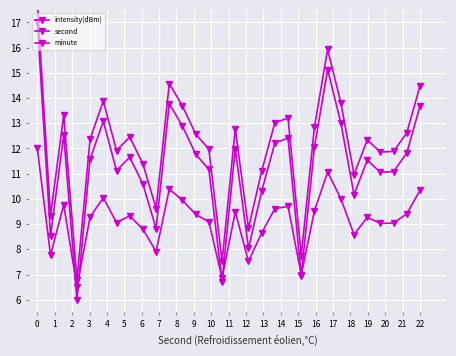

How many lines are shown in the chart?

3